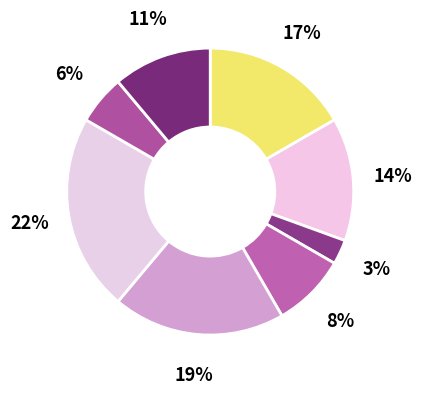

How many slices are in this pie chart?

8